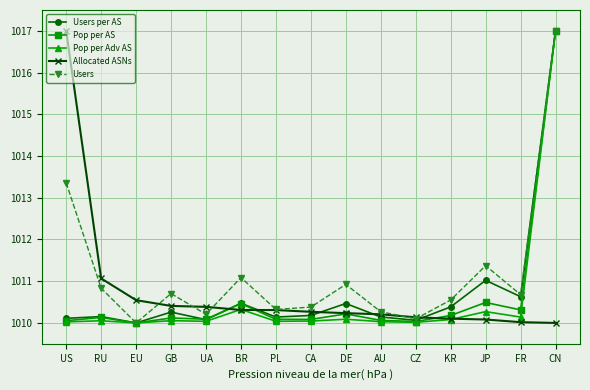

The Users series shows 1010.3 at PL. True or false?

True